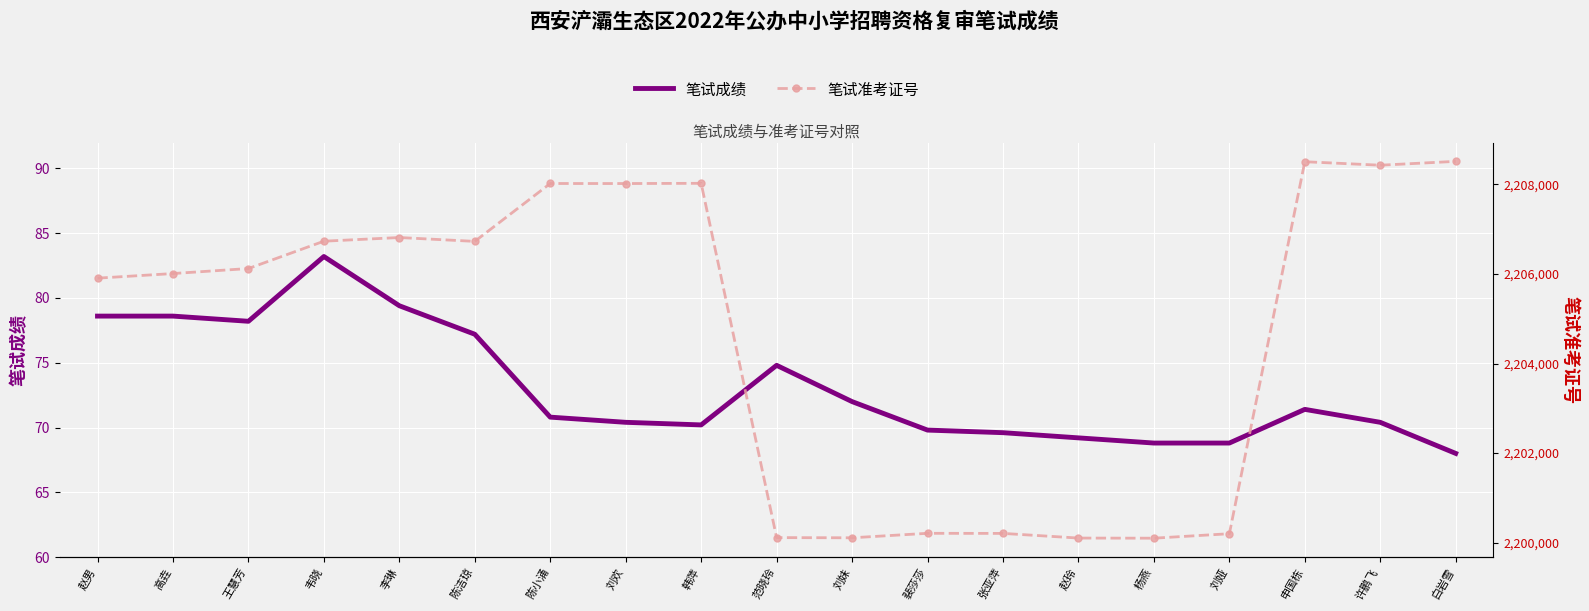

Where is 笔试成绩 nearest to the value 75?

范晓玲